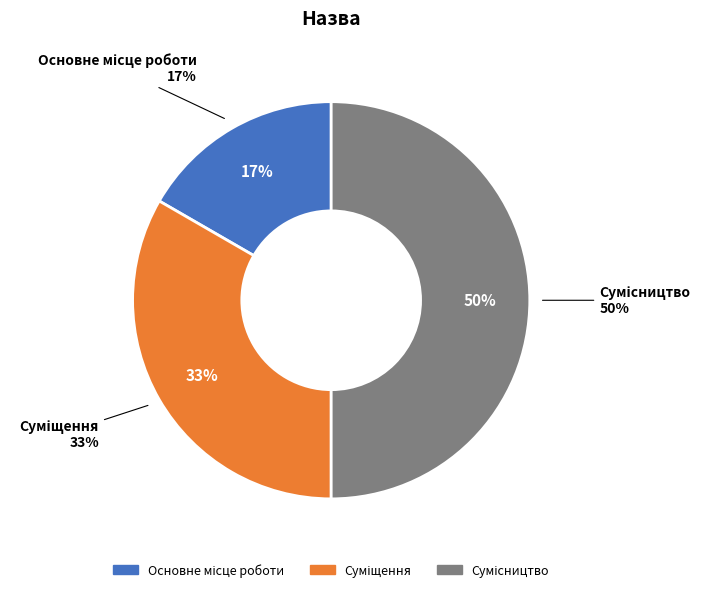

To the nearest percent, what is the difference between the largest and smallest slice percentages?

33%